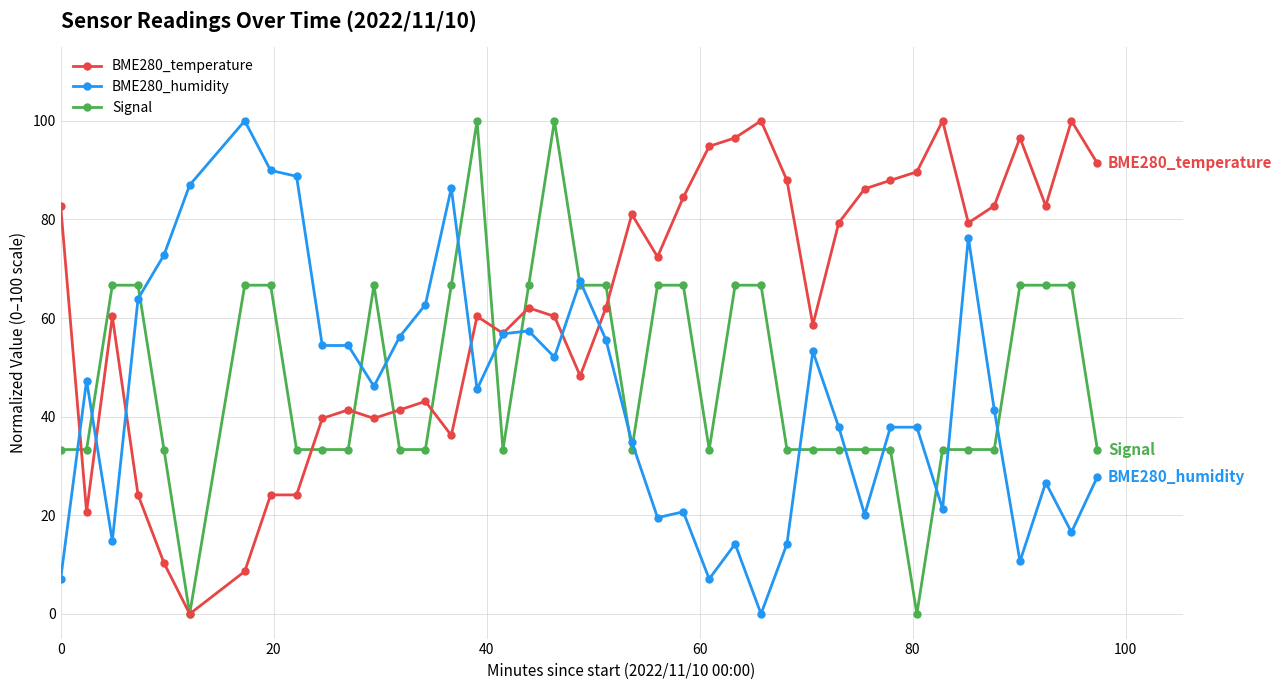

Reading left to right, what are all the values shown in this chart?

BME280_temperature: 82.8	20.7	60.3	24.1	10.3	0.0	8.6	24.1	24.1	39.7	41.4	39.7	41.4	43.1	36.2	60.3	56.9	62.1	60.3	48.3	62.1	81.0	72.4	84.5	94.8	96.6	100.0	87.9	58.6	79.3	86.2	87.9	89.7	100.0	79.3	82.8	96.6	82.8	100.0	91.4
BME280_humidity: 7.1	47.3	14.8	63.9	72.8	87.0	100.0	89.9	88.8	54.4	54.4	46.2	56.2	62.7	86.4	45.6	56.8	57.4	52.1	67.5	55.6	34.9	19.5	20.7	7.1	14.2	0.0	14.2	53.3	37.9	20.1	37.9	37.9	21.3	76.3	41.4	10.7	26.6	16.6	27.8
Signal: 33.3	33.3	66.7	66.7	33.3	0.0	66.7	66.7	33.3	33.3	33.3	66.7	33.3	33.3	66.7	100.0	33.3	66.7	100.0	66.7	66.7	33.3	66.7	66.7	33.3	66.7	66.7	33.3	33.3	33.3	33.3	33.3	0.0	33.3	33.3	33.3	66.7	66.7	66.7	33.3